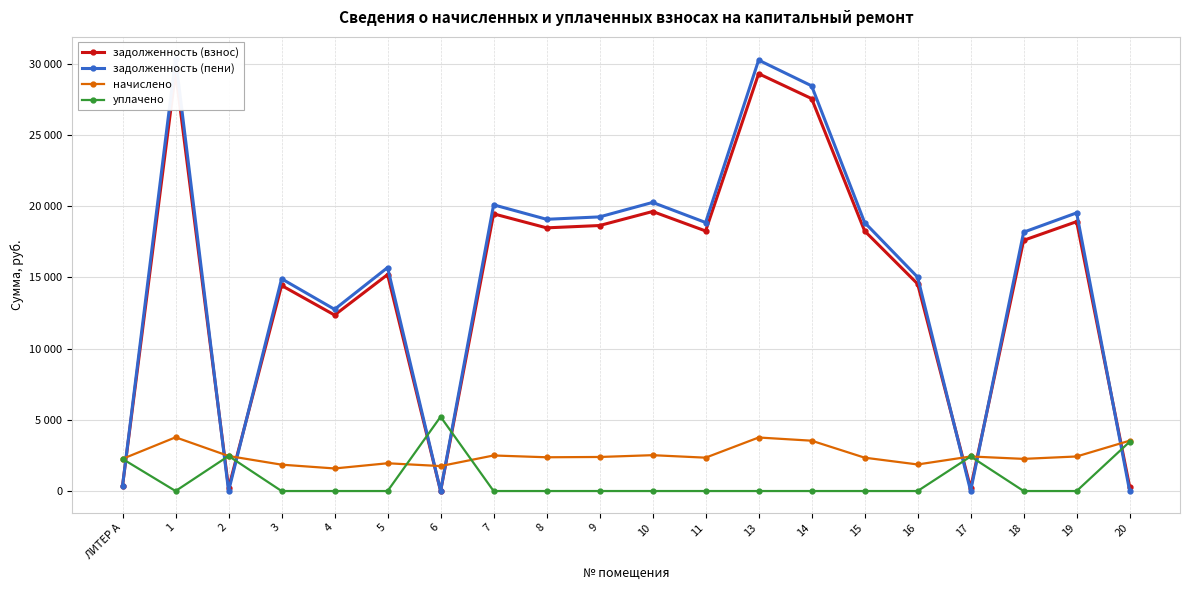

Is this an area chart (filled region under the line)?

No